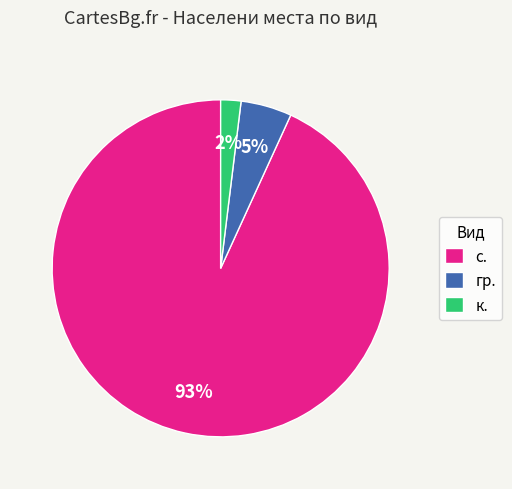

To the nearest percent, what percentage of the pie is гр.?

5%